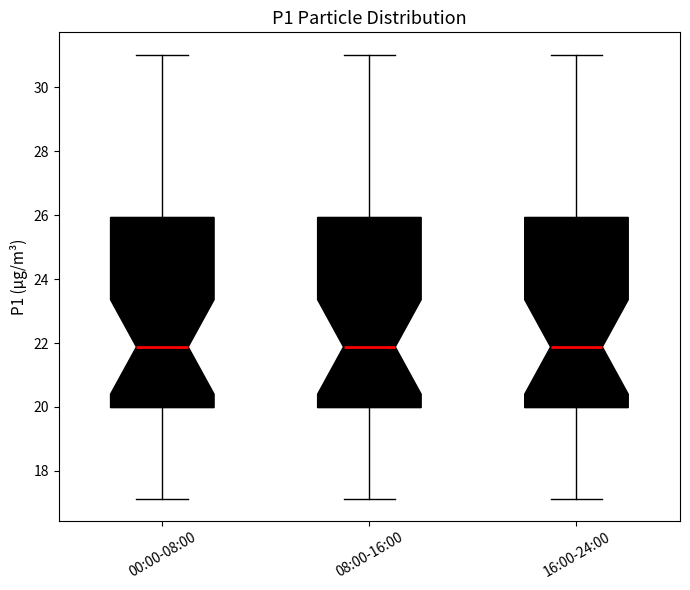

Where is the upper edge of the box for 08:00-16:00 on the y-axis? The values are not printed on the chart, so give them approximately, as read against the axis.

26.0